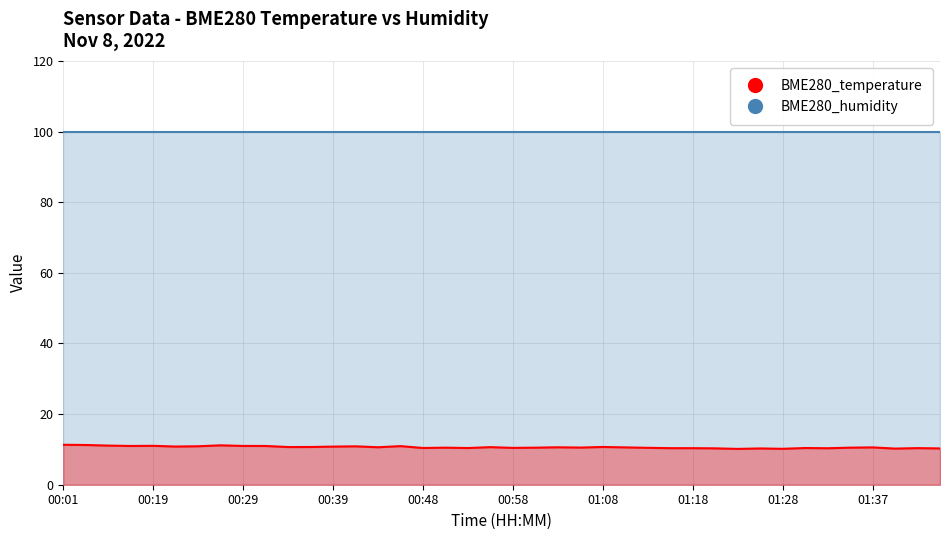

The value at 01:30 is 10.4. True or false?

True